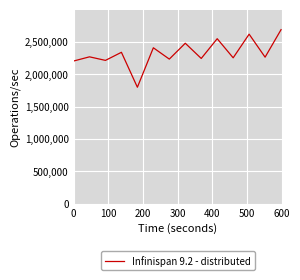

What is the minimum value shown in the chart?

1800000